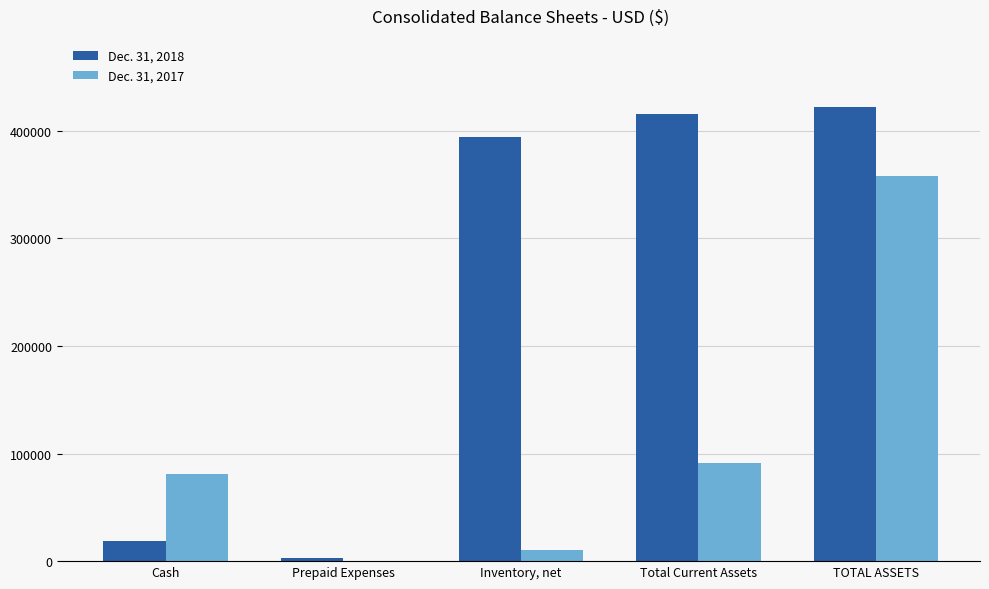

What are all the series names shown in the legend?

Dec. 31, 2018, Dec. 31, 2017